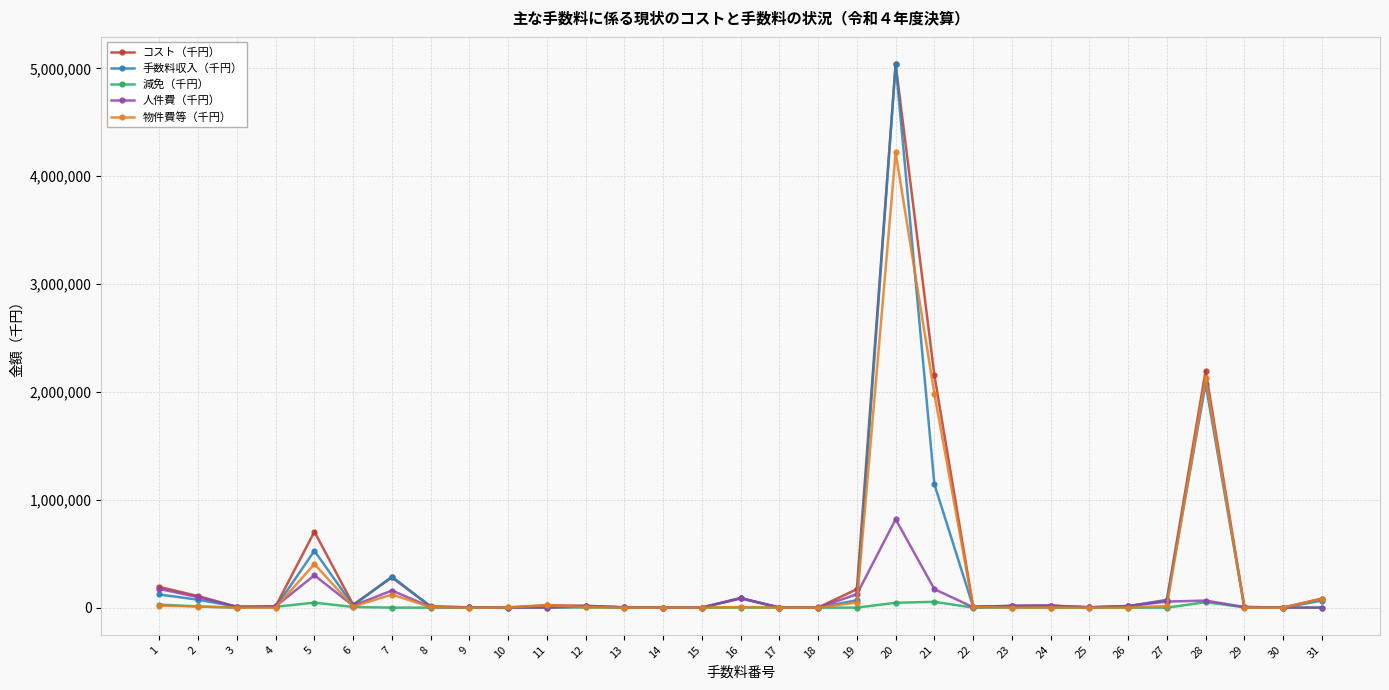

True or false: 手数料収入（千円） has more than 0 points higher than both neighbors.

True